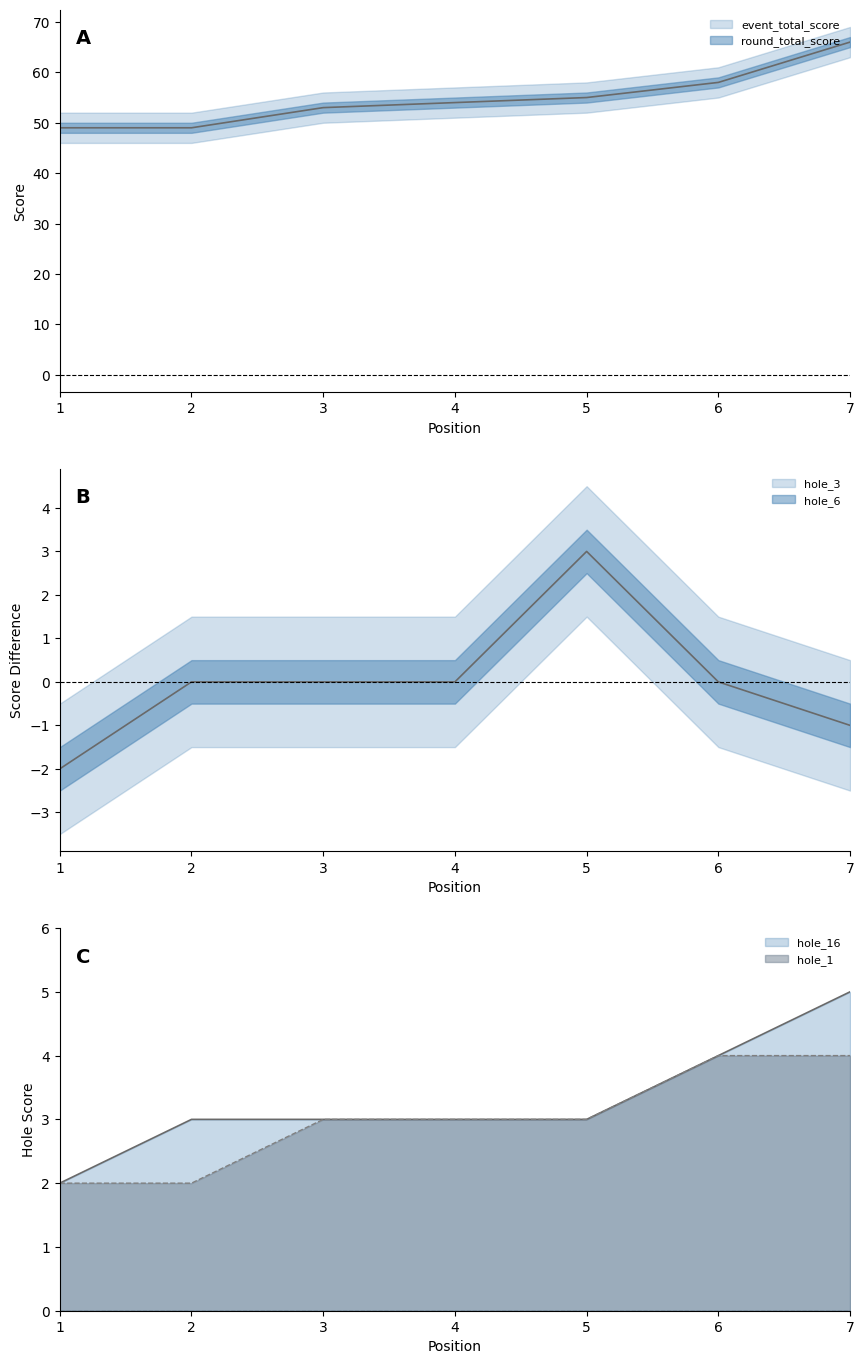

The event_total_score series shows 96 at 5. True or false?

False